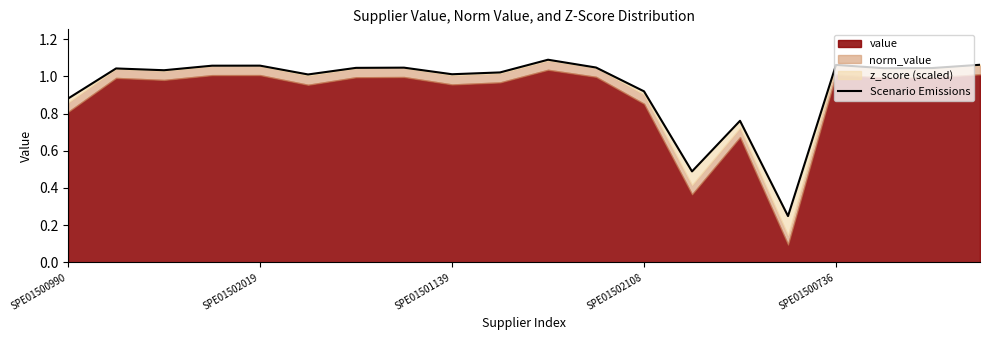

What position from the right is 17?

3